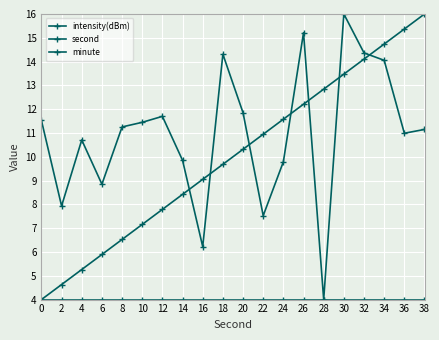

Which series has the widest spread of values?

intensity(dBm)